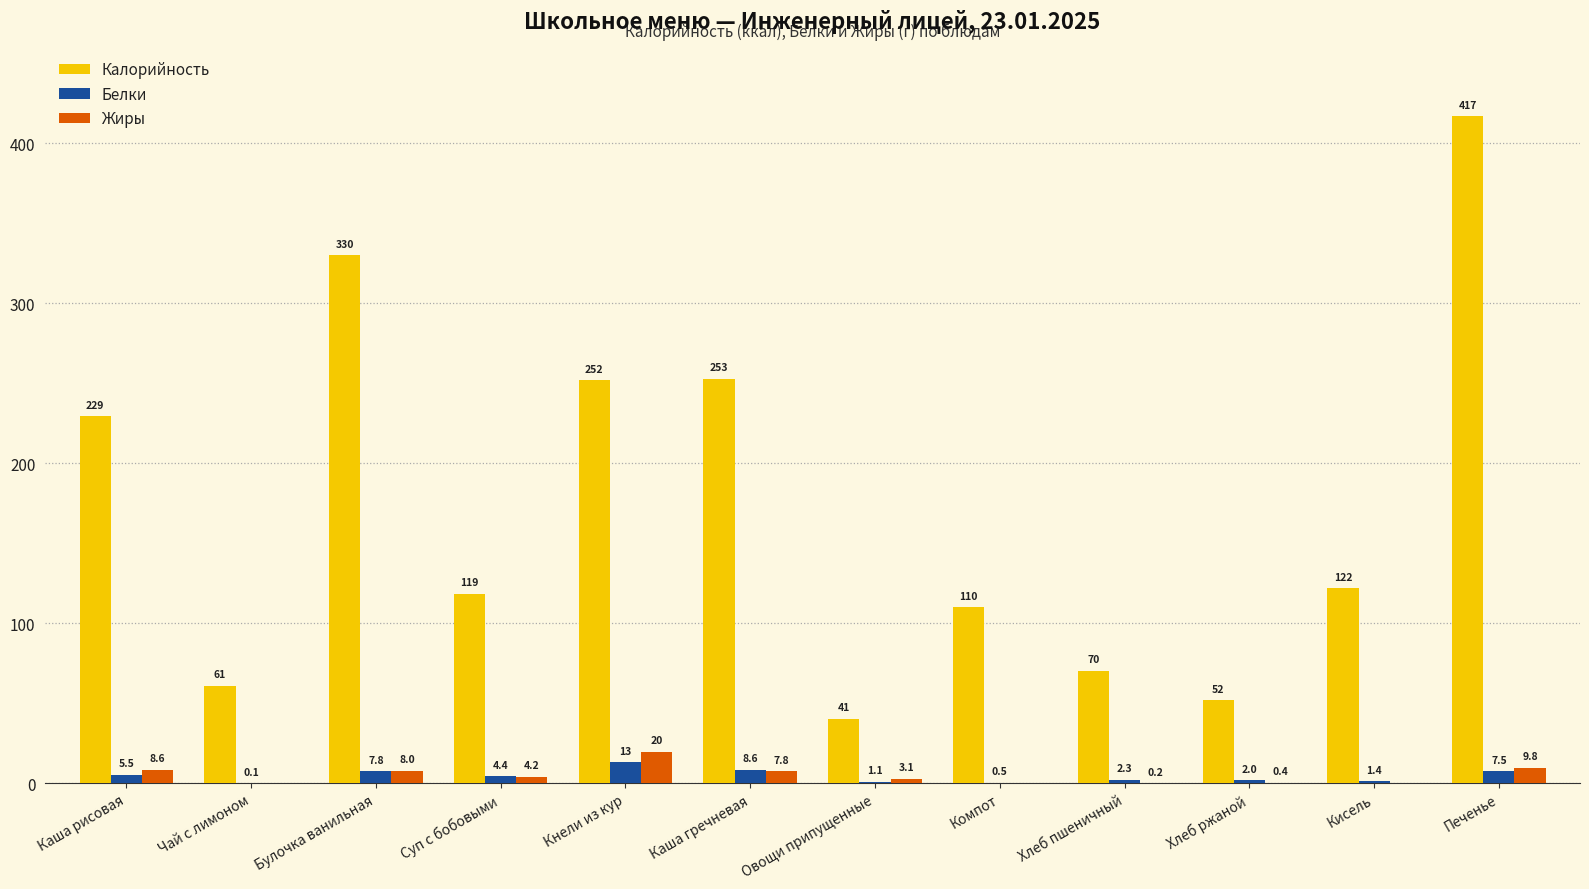

At which category does the chart reach its peak across all series?

Печенье